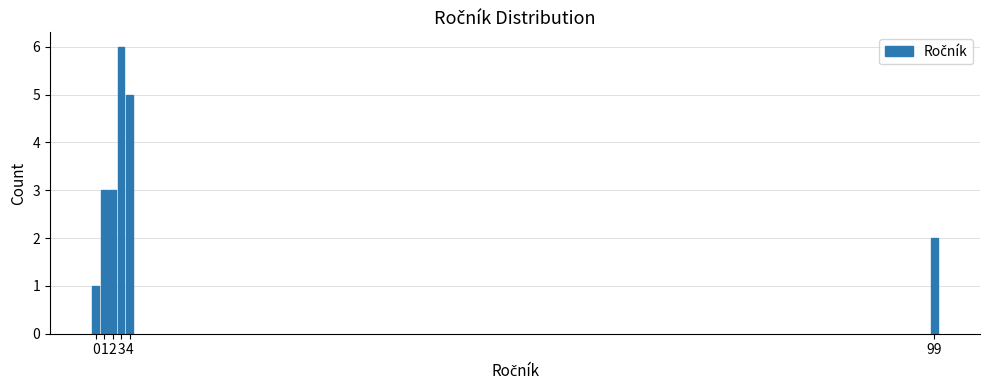

Reading left to right, list all the values displayed in this chart.

1	3	3	6	5	2